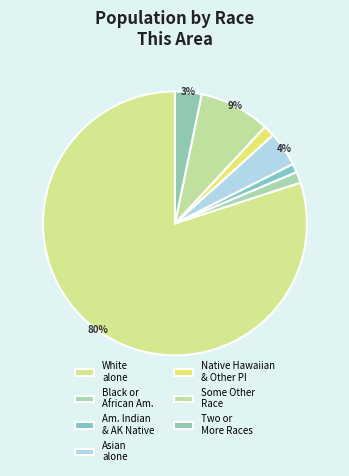

How many slices are in this pie chart?

7